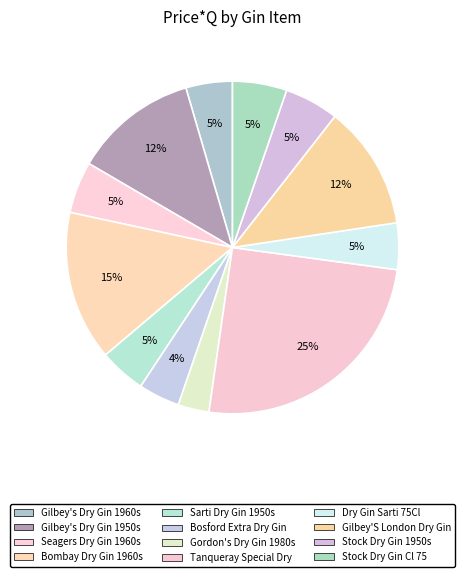

What is the largest slice in the pie chart?

Tanqueray Special Dry